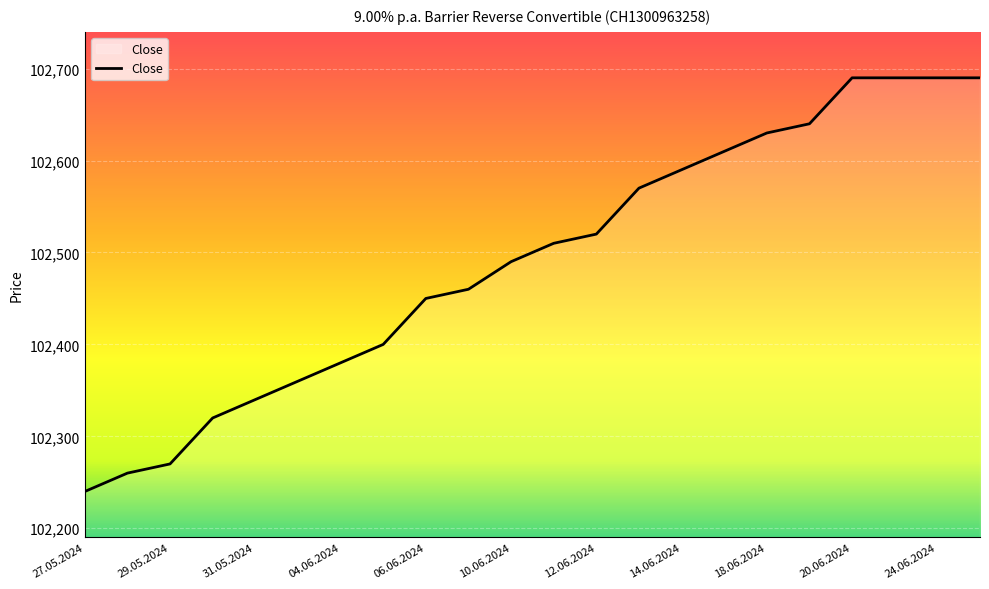

What is the greatest value displayed?

102690